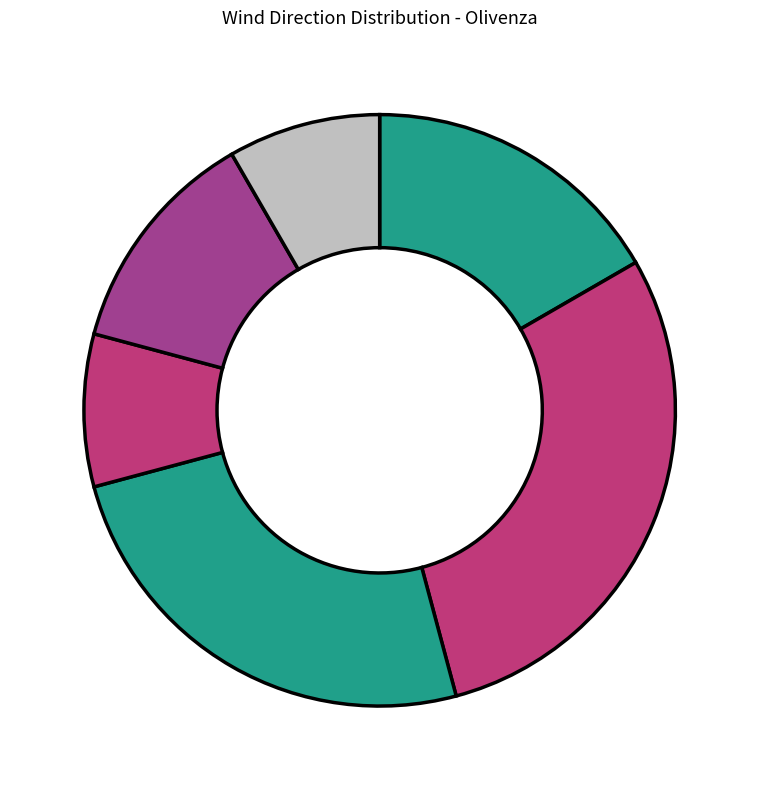

Rank the categories by value from highest to lowest.

Sud-Ouest, Ouest, Sud, Nord-Ouest, Nord, Nord-Est